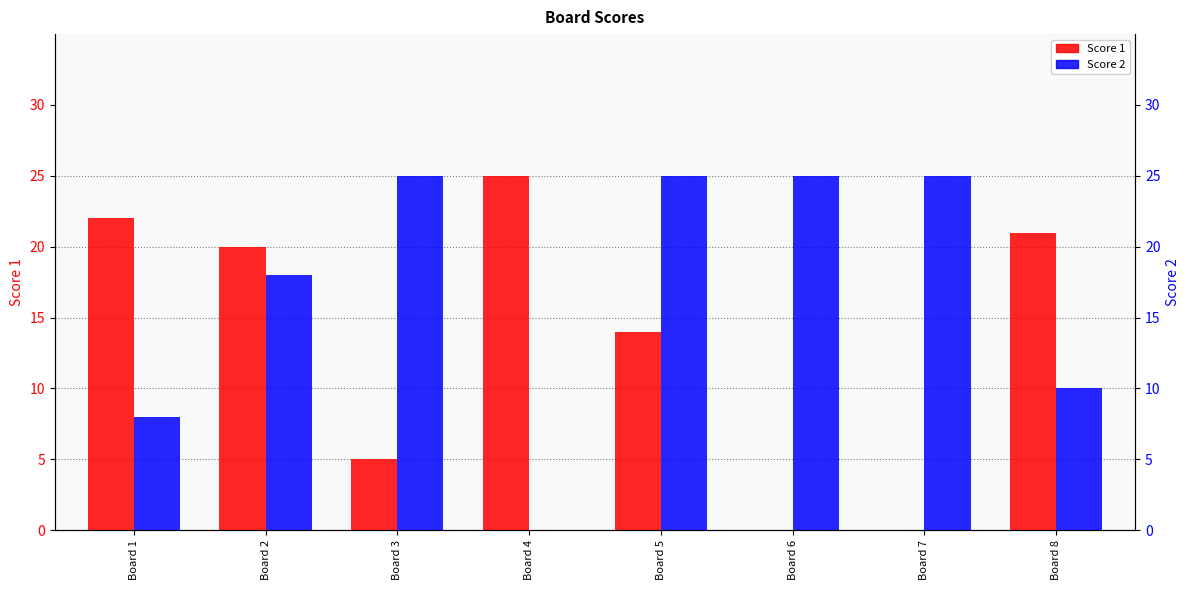

Reading left to right, extract all data points from this chart.

Score 1: Board 1=22	Board 2=20	Board 3=5	Board 4=25	Board 5=14	Board 6=0	Board 7=0	Board 8=21
Score 2: Board 1=8	Board 2=18	Board 3=25	Board 4=0	Board 5=25	Board 6=25	Board 7=25	Board 8=10